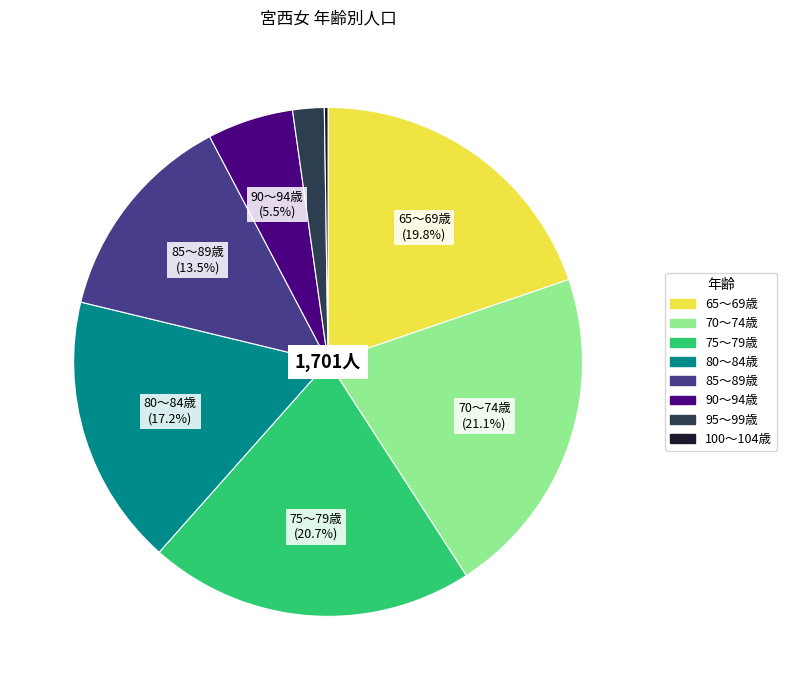

What portion of the pie excludes 80～84歳?

82.8%